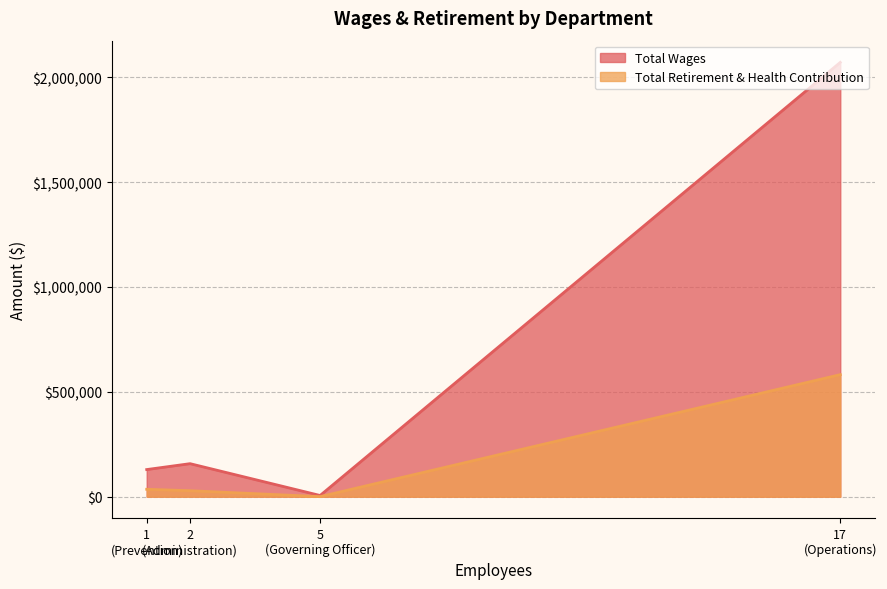

Where is Total Retirement & Health Contribution nearest to the value 291145?

Prevention